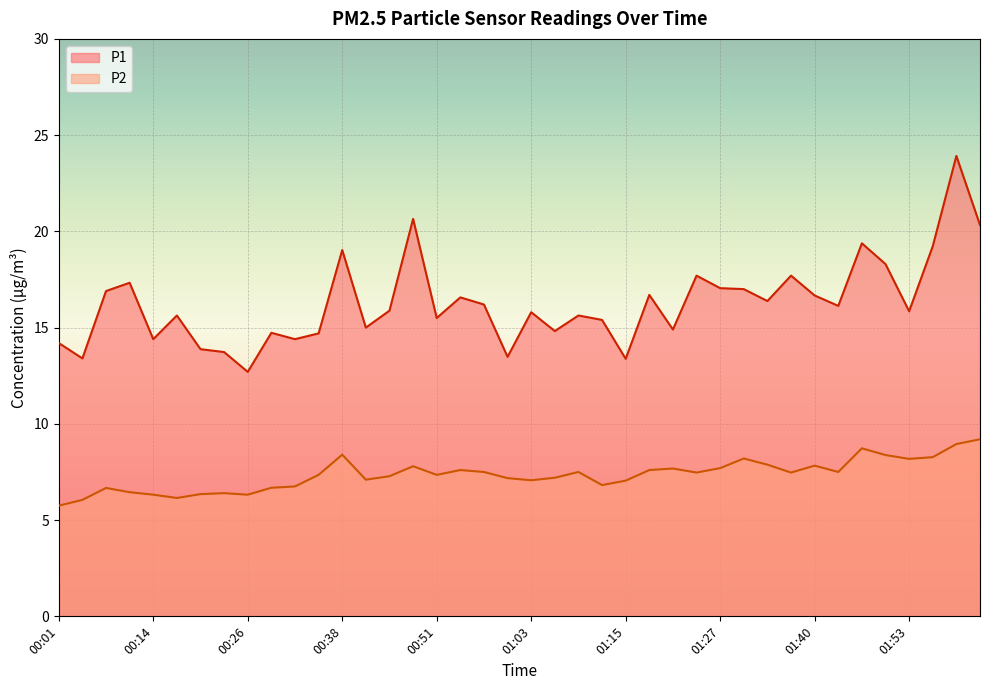

True or false: P1 has a value of 6.9 at 01:50.

False